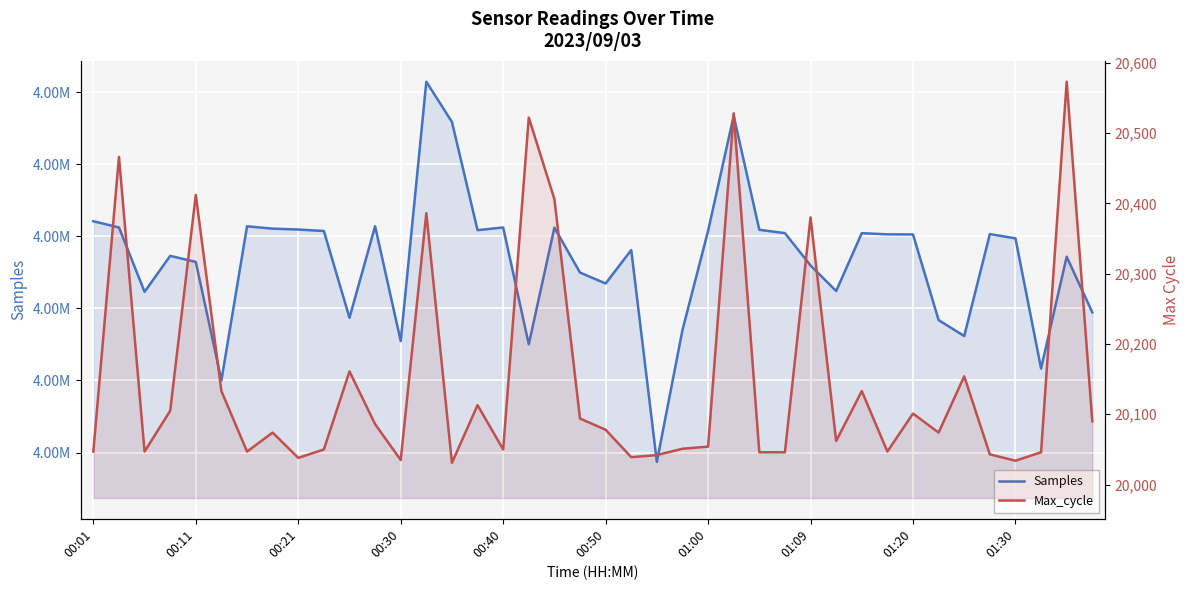

What is the value of the Samples point at the 2nd from the left?

4971225